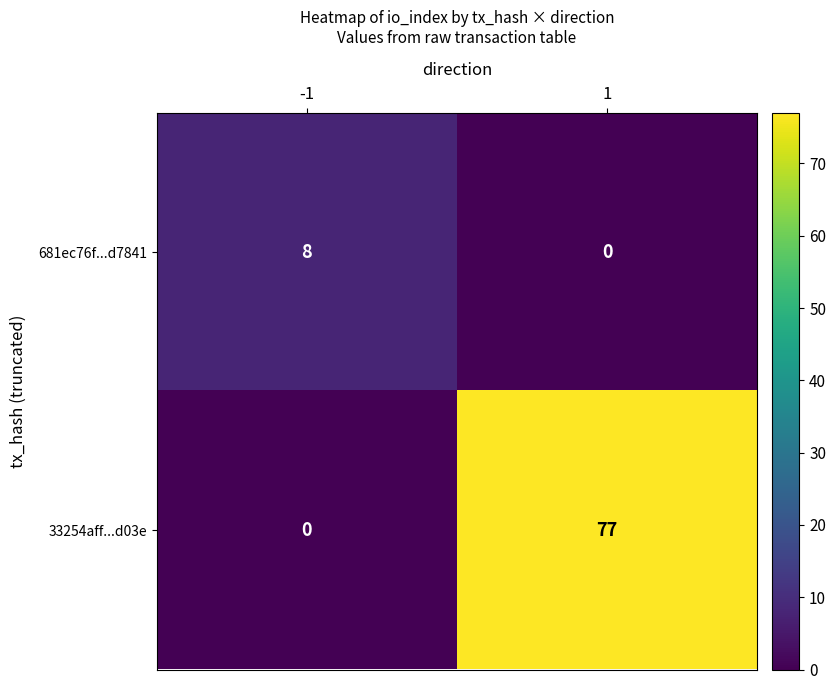

Is it true that 33254aff...d03e equals 121 at 1?

False